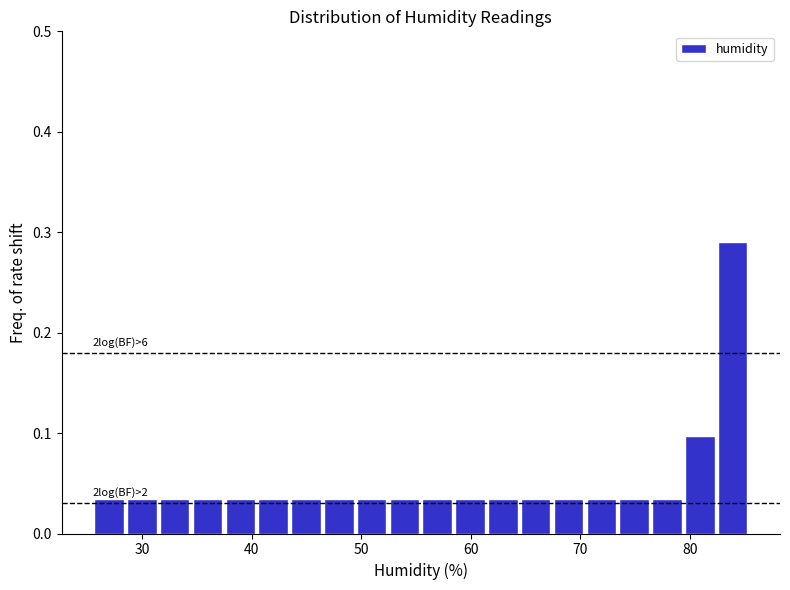

Read against the x-axis, roughly where is the centre of the tallest bar?

84